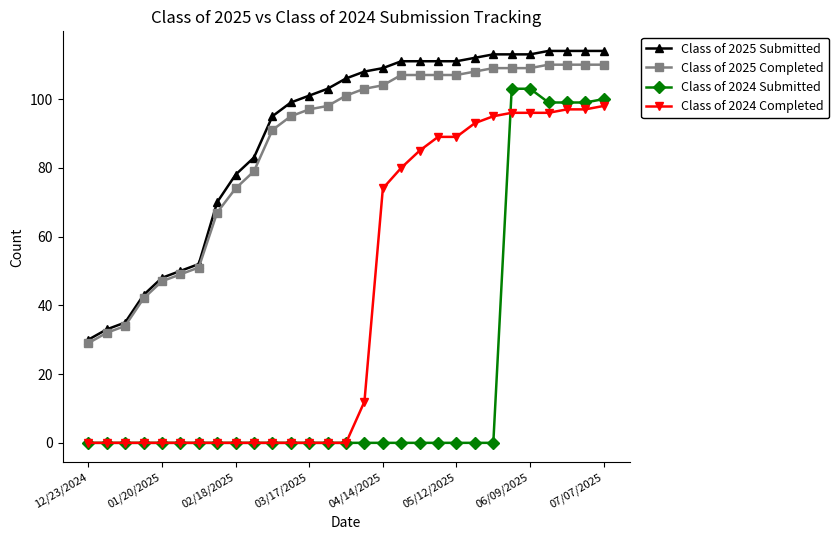

Which series has the widest spread of values?

Class of 2024 Submitted